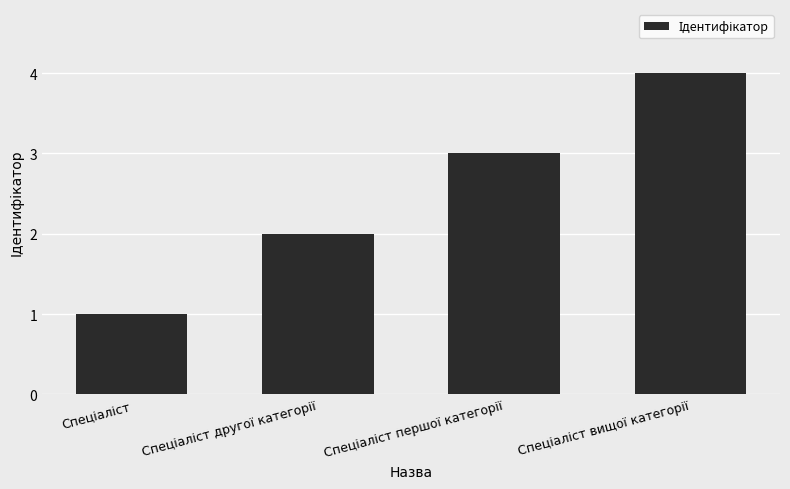

What is the sum of all values?

10